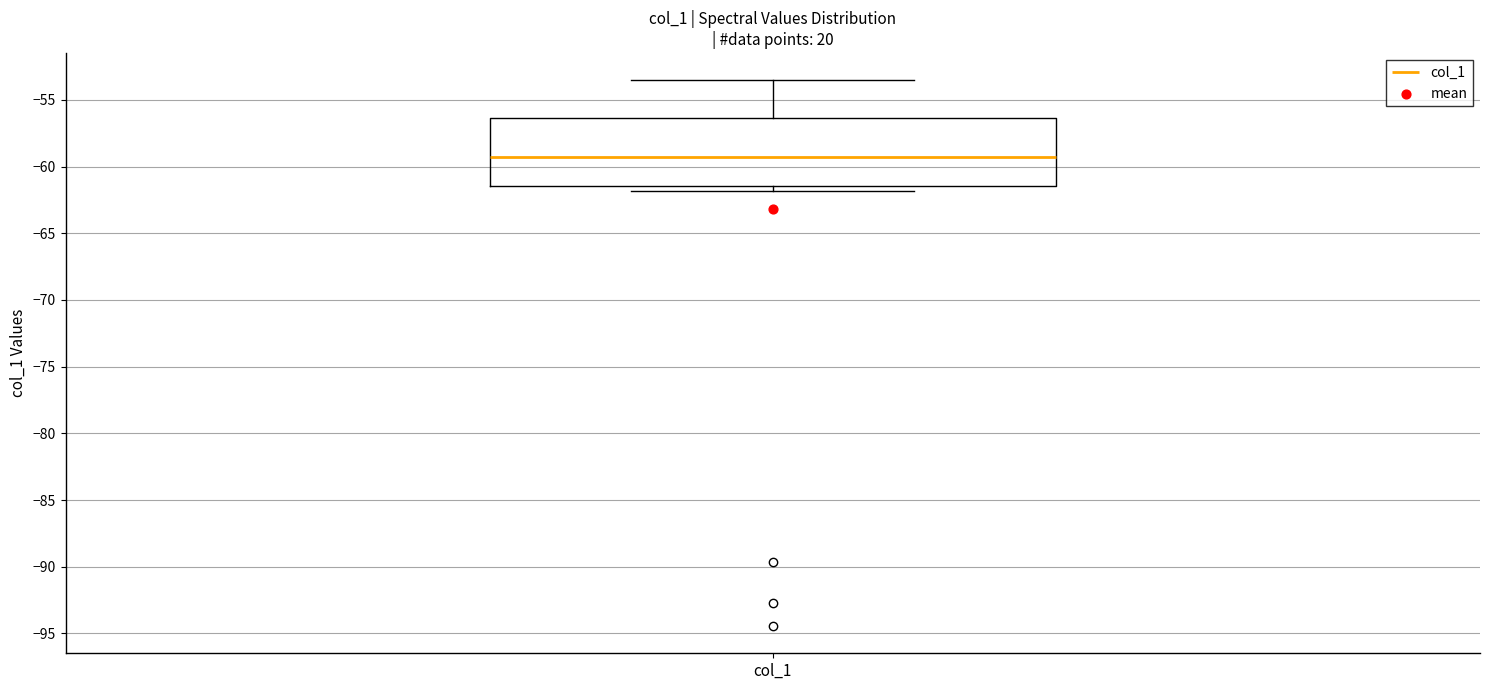

Where does the median line of the box for col_1 sit on the y-axis? The values are not printed on the chart, so give them approximately, as read against the axis.

-59.5